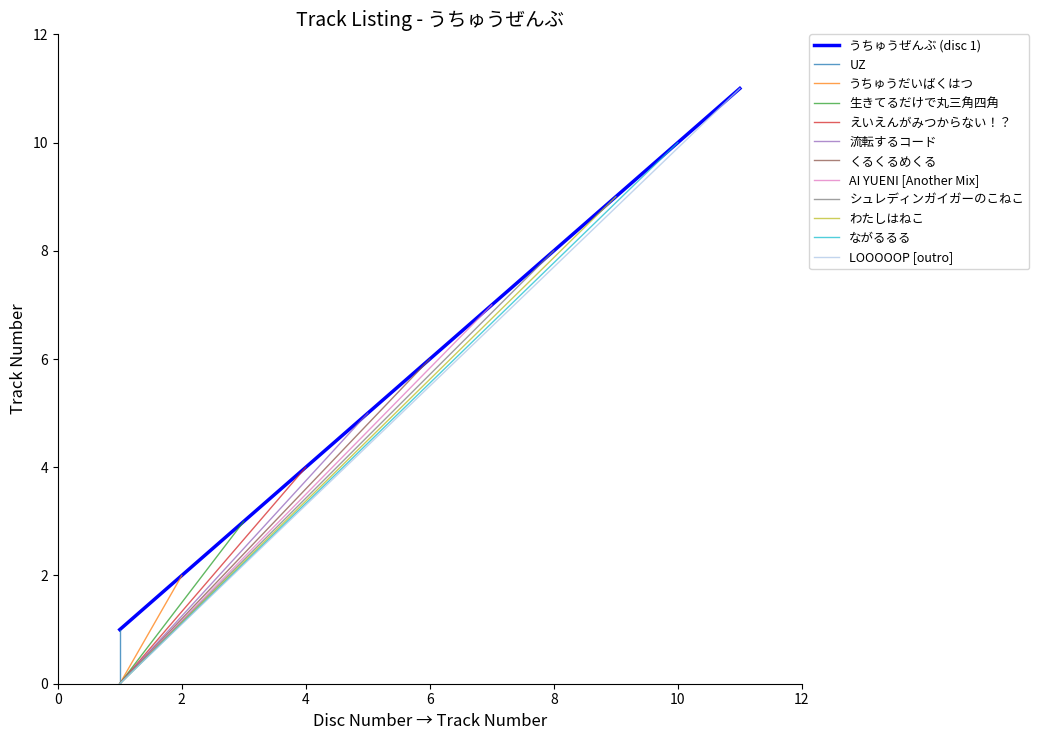

Rank the categories by value from lowest to highest.

1, 2, 3, 4, 5, 6, 7, 8, 9, 10, 11